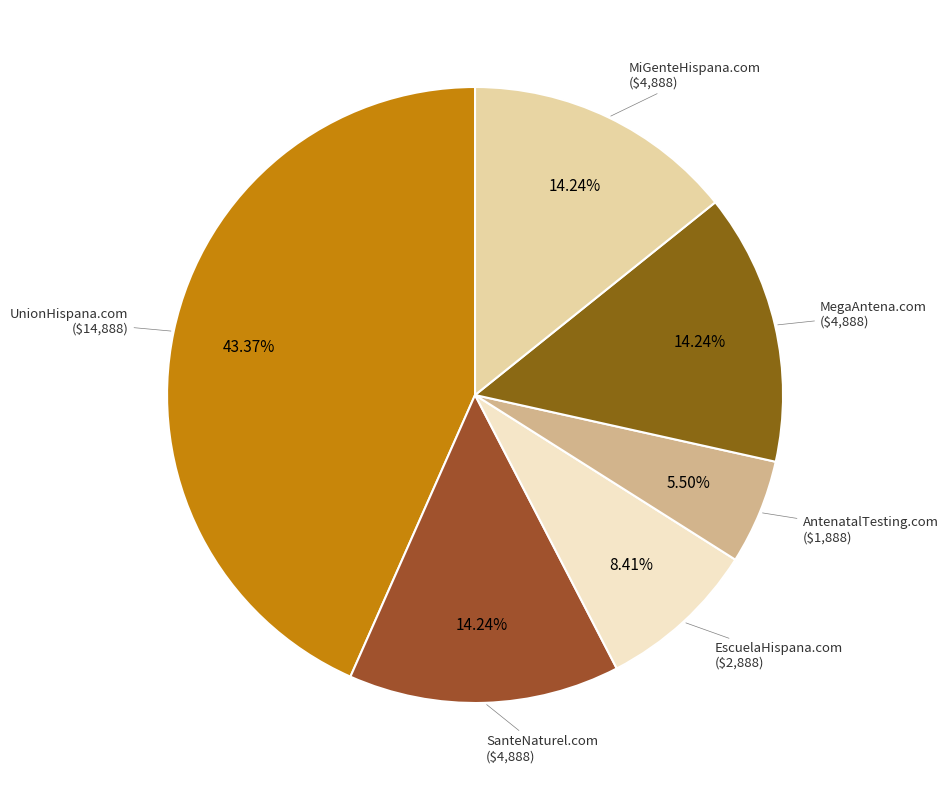

How many segments does this pie chart have?

6